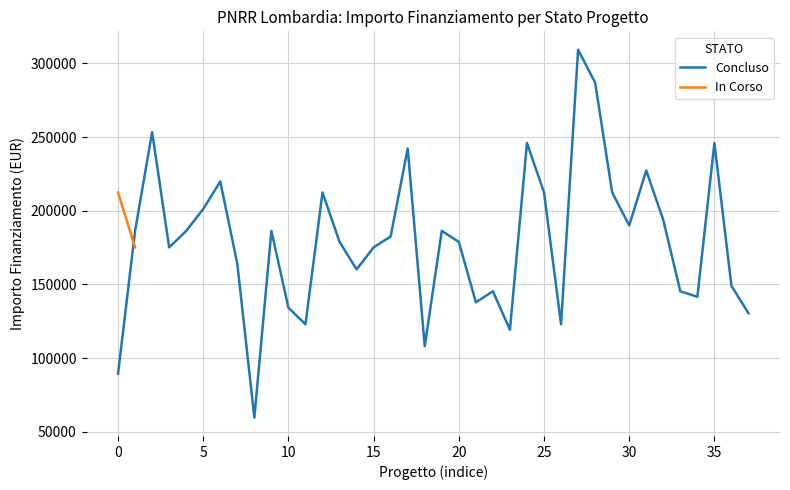

What is the lowest value of the Concluso series?

59613.0